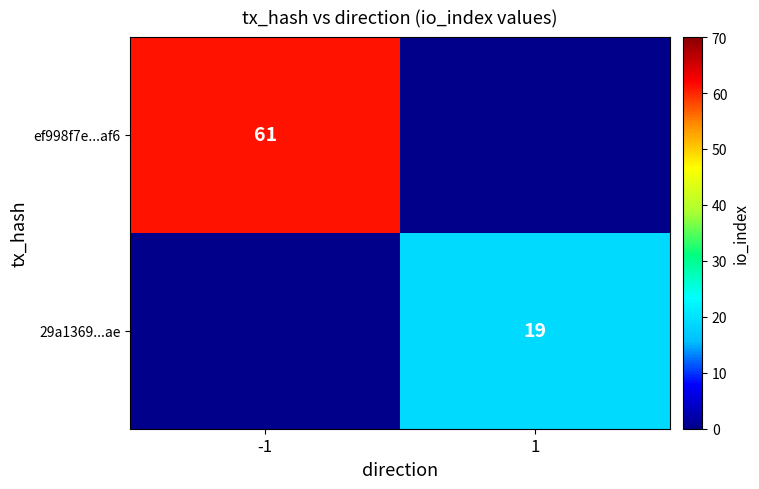

Which series has the widest spread of values?

ef998f7e...af6